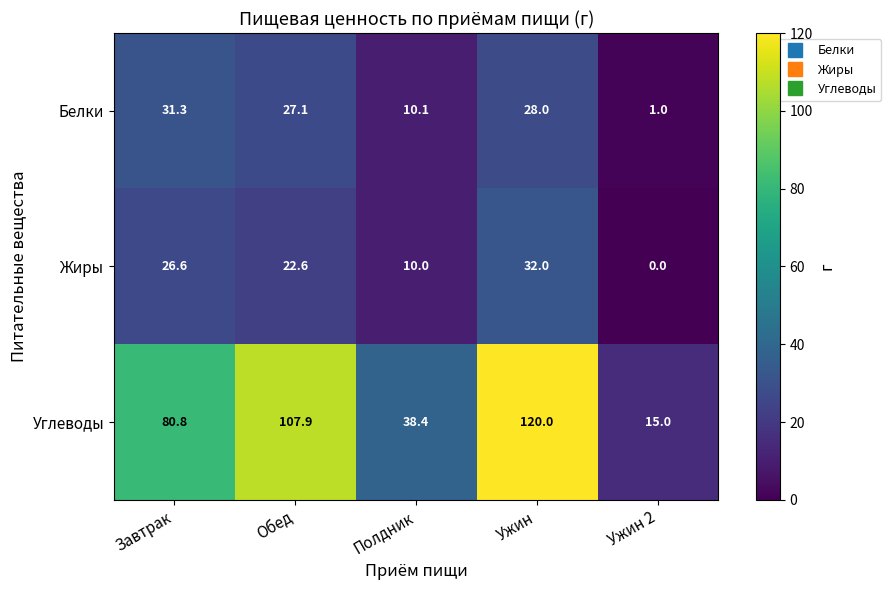

List the series in order of their peak value, highest first.

Углеводы, Жиры, Белки